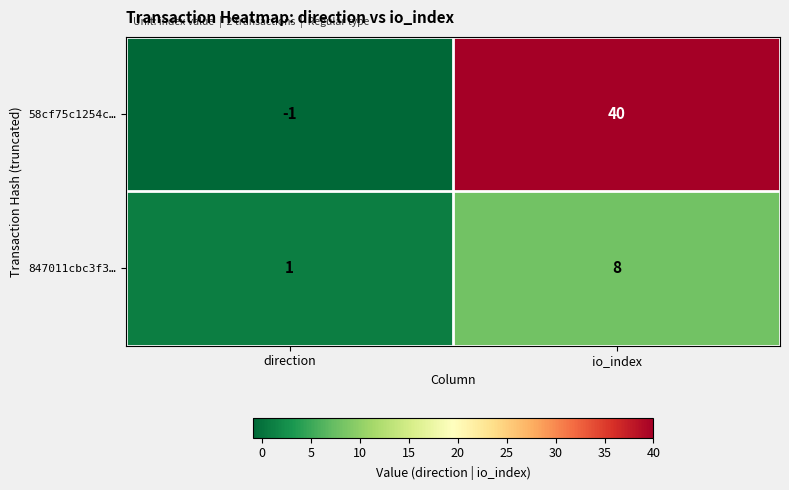

The 58cf75c1254c… series shows 0 at direction. True or false?

False